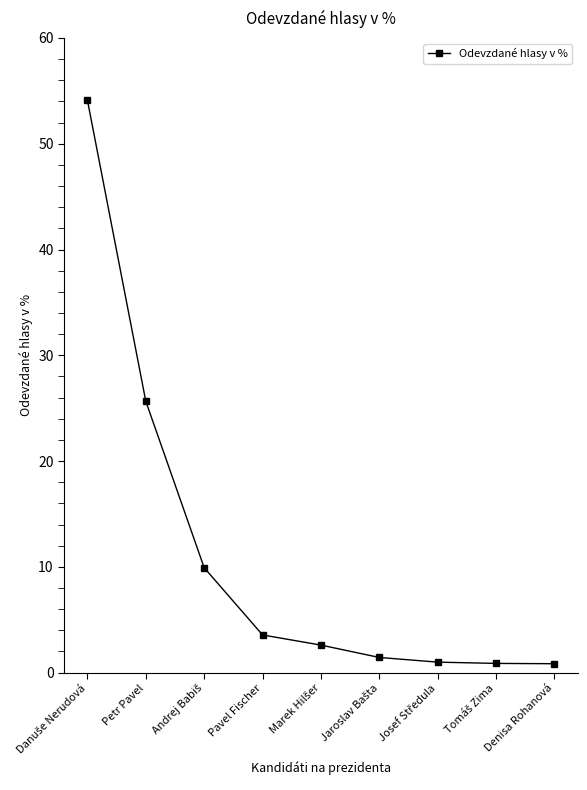

What is the greatest value displayed?

54.1